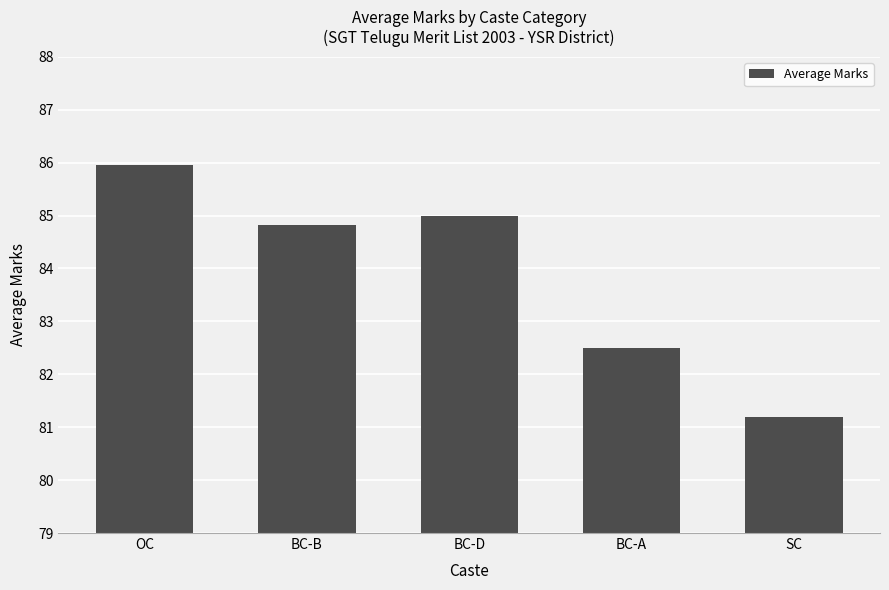

The value at BC-A is 82.5. True or false?

True